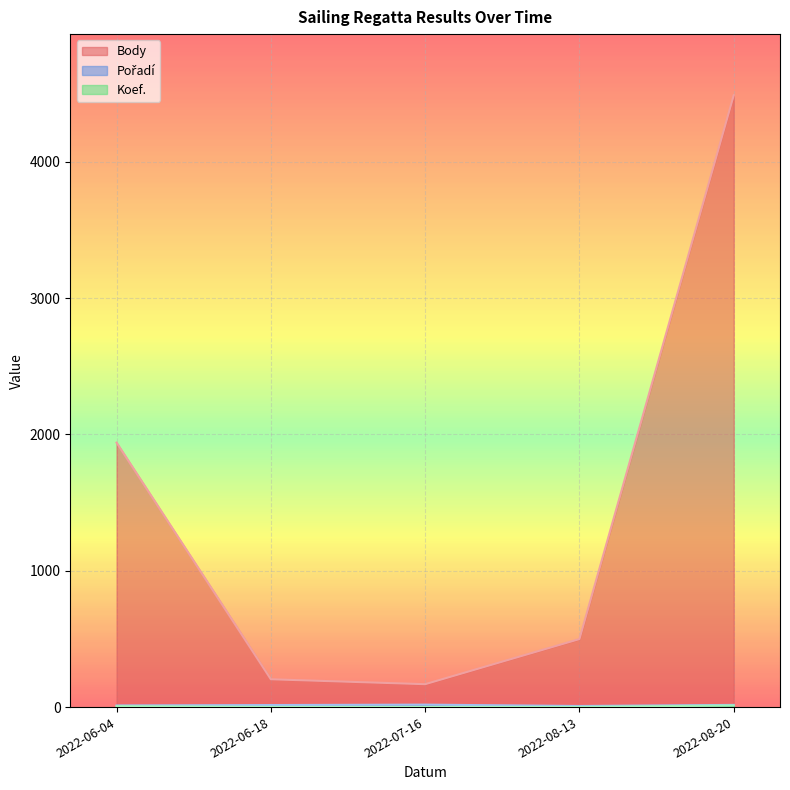

True or false: Koef. has more than 0 points higher than both neighbors.

False